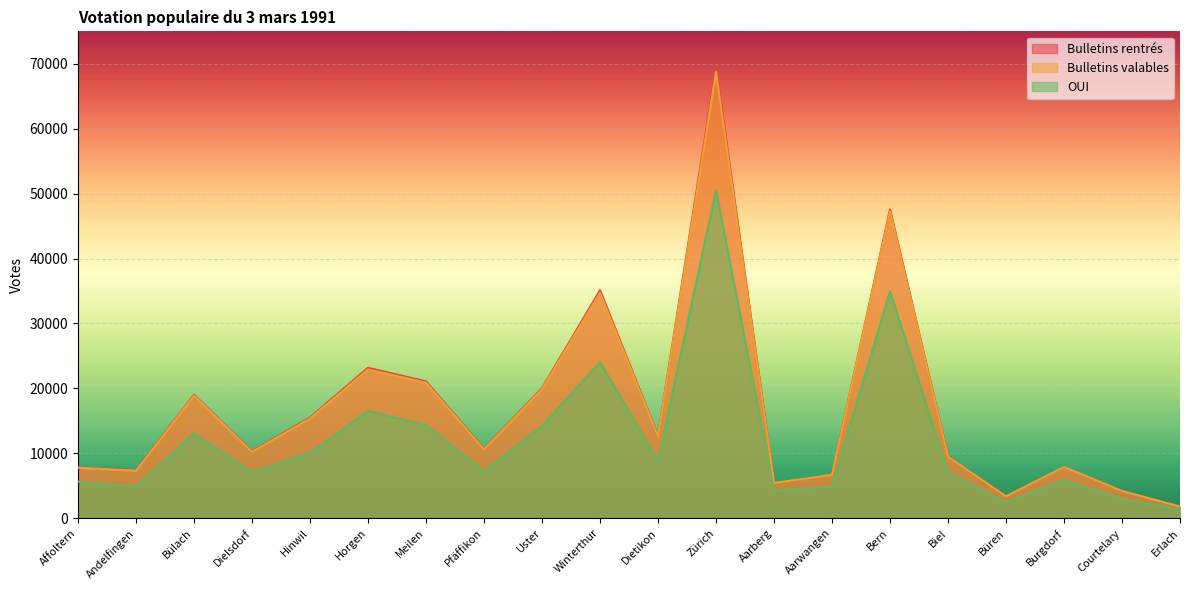

The Bulletins rentrés series shows 12697 at Dietikon. True or false?

True